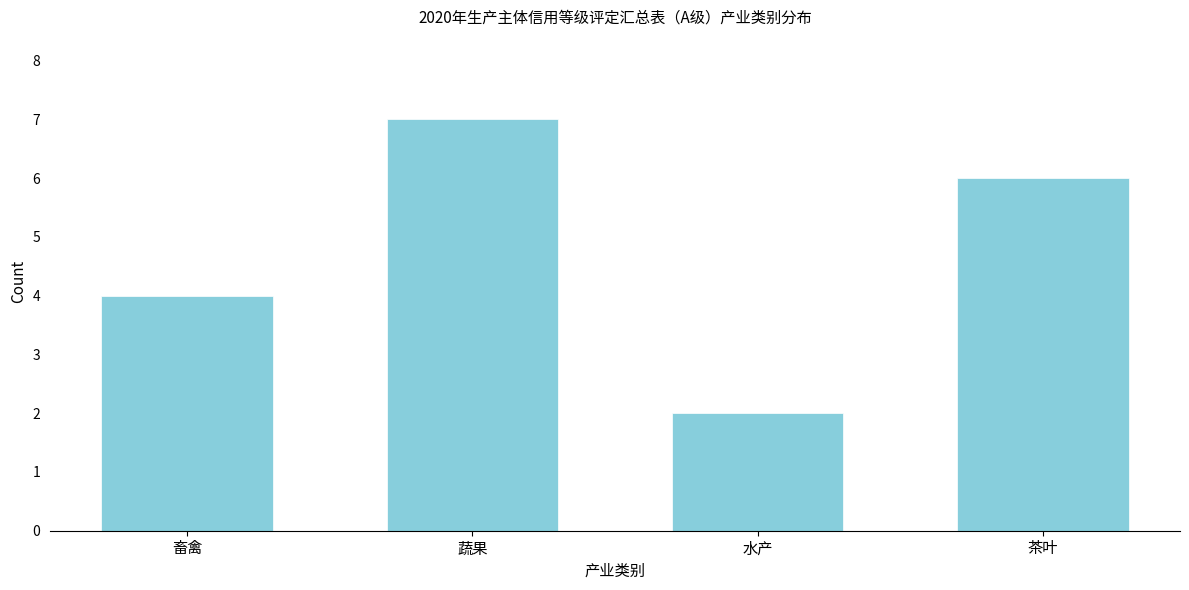

Reading right to left, what are all the values shown in this chart?

茶叶=6	水产=2	蔬果=7	畜禽=4